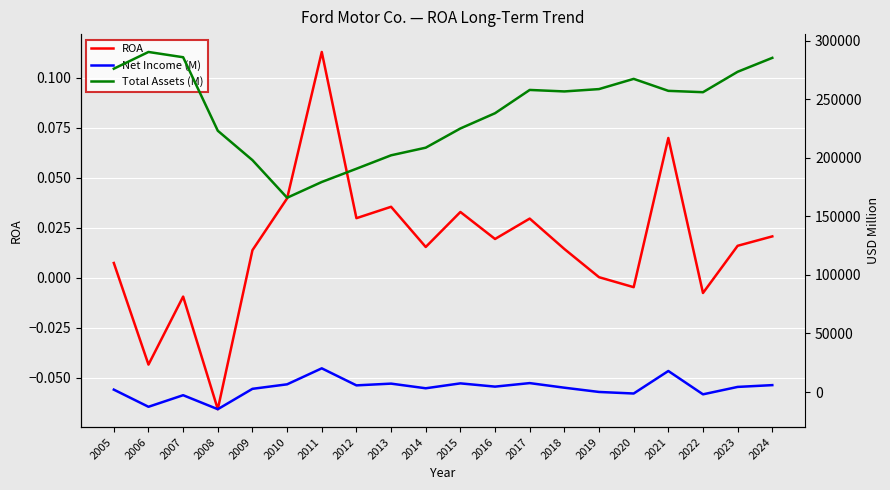

The Total Assets (M) series shows 486410.2 at 2007. True or false?

False